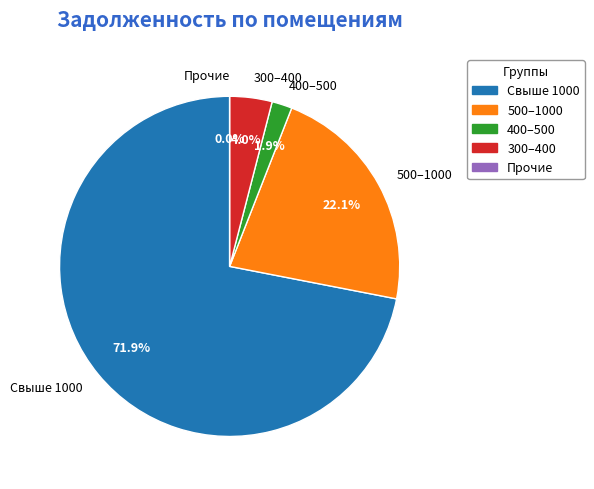

What portion of the pie excludes 2?

99.0%